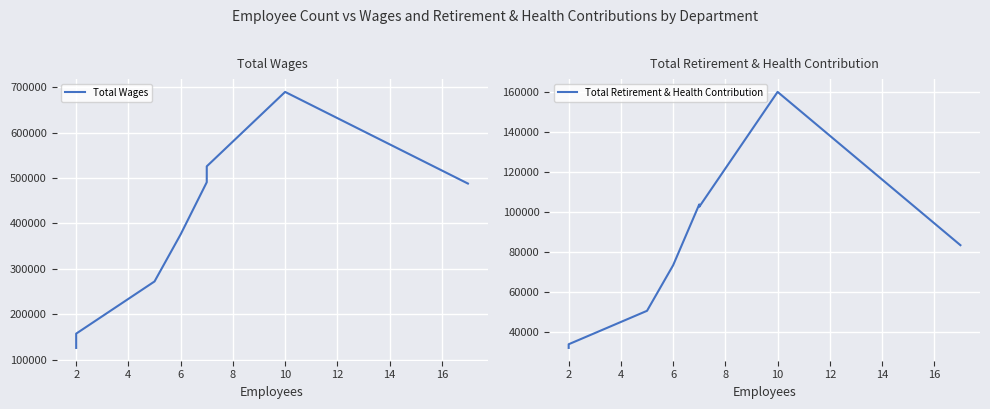

True or false: Total Retirement & Health Contribution and Total Wages cross at least once.

False